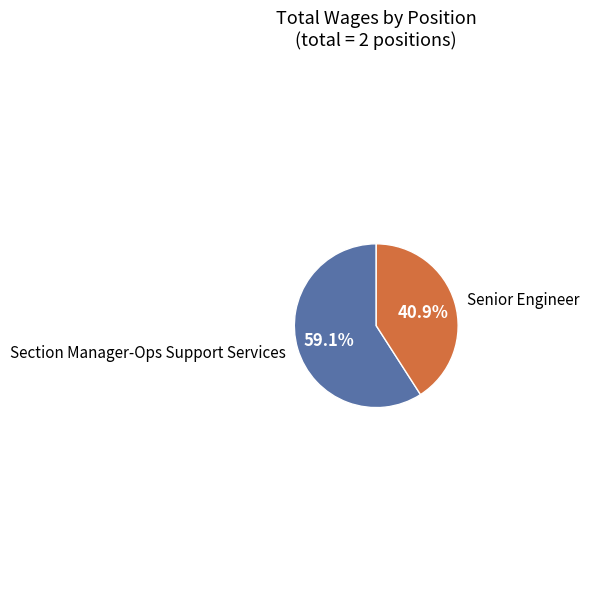

How many segments does this pie chart have?

2